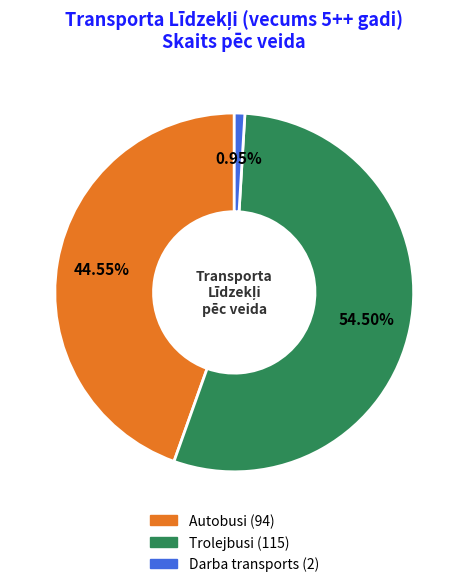

To the nearest percent, what is the difference between the Darba transports and Trolejbusi slice percentages?

54%